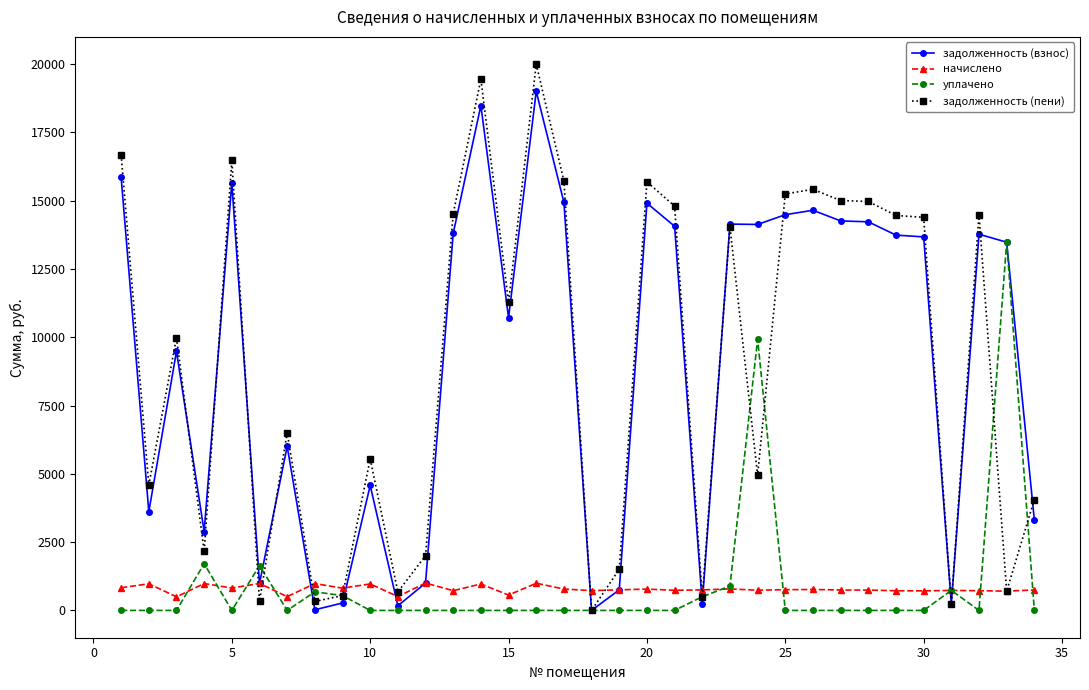

Which series has the largest range (max minus min)?

задолженность (пени)